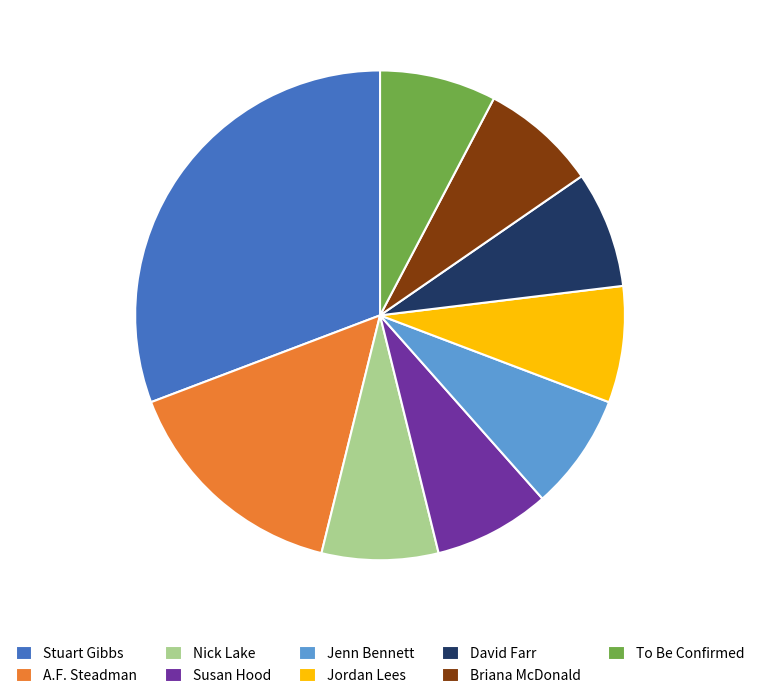

Combined, do Jenn Bennett and Nick Lake account for over 50%?

No